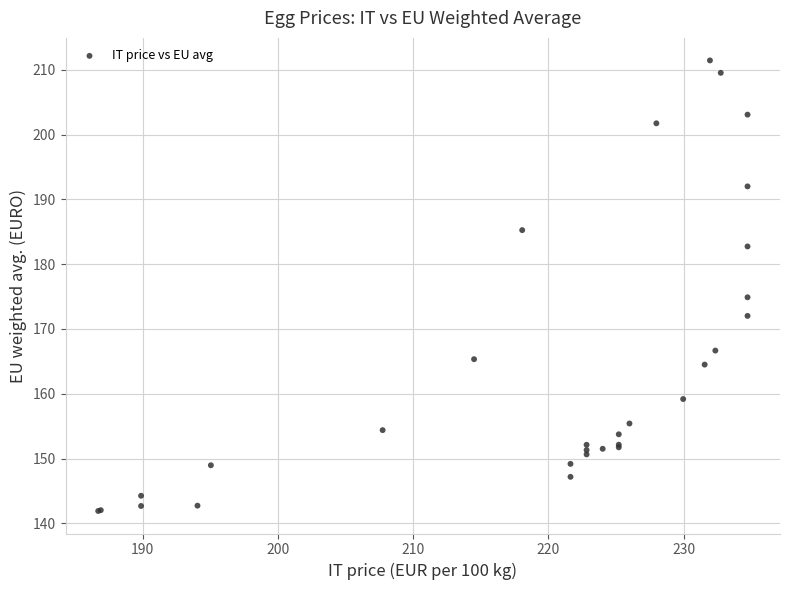

What Y value in the scatter plot is closest to 176?

174.9